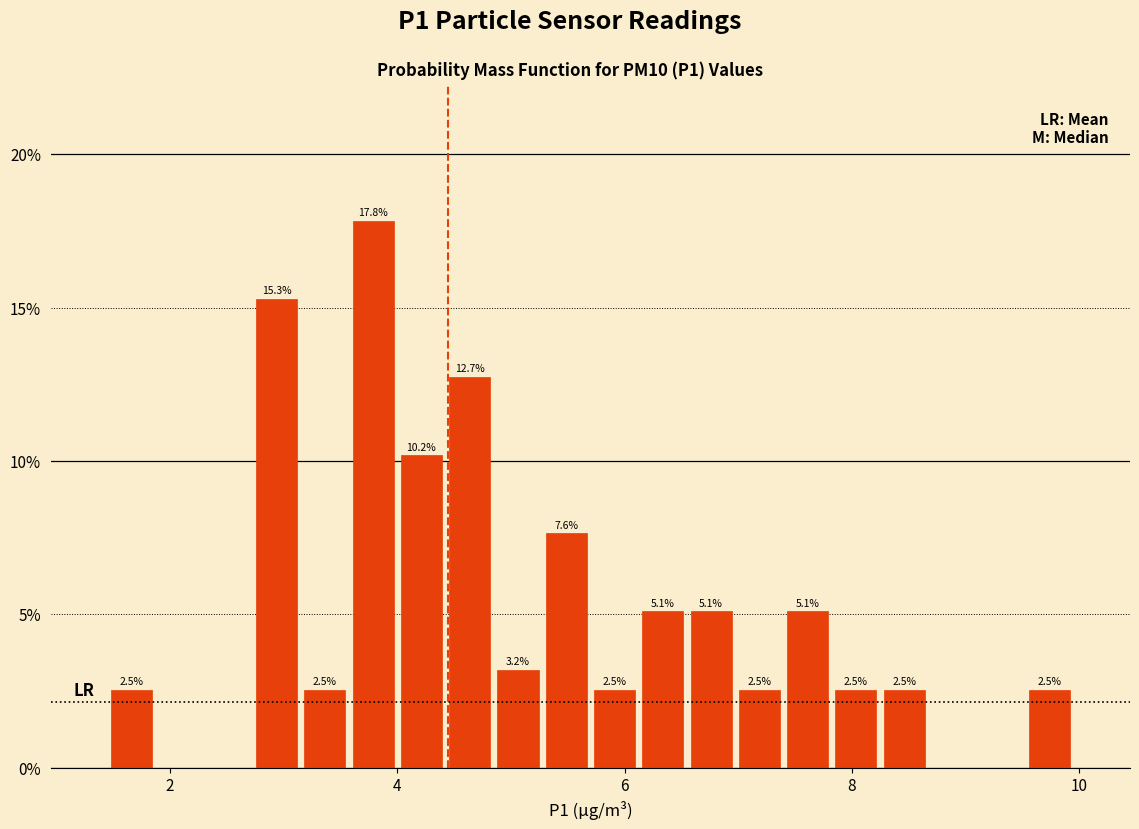

Around what value on the x-axis is the tallest bar? Give the approximate position of its centre, as read against the axis.

3.8